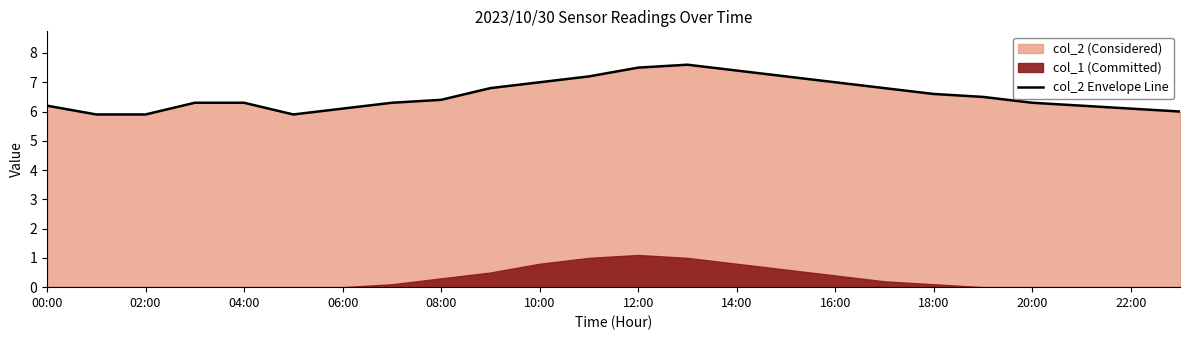

What is the value of the 2nd point from the left?

5.9